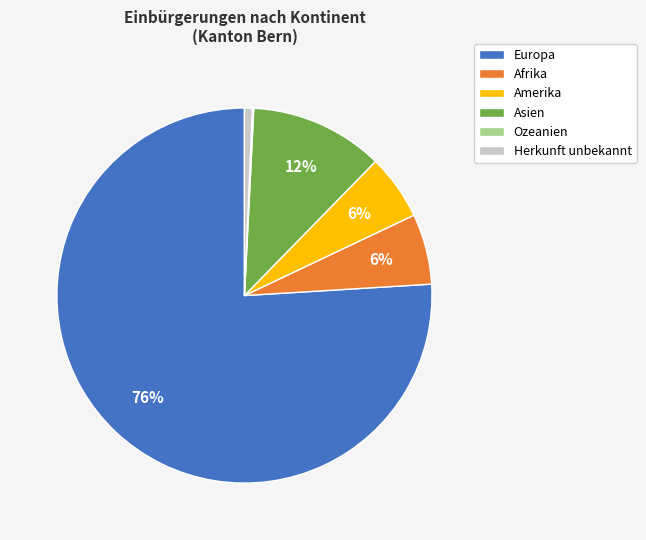

To the nearest percent, what portion does Herkunft unbekannt represent?

1%